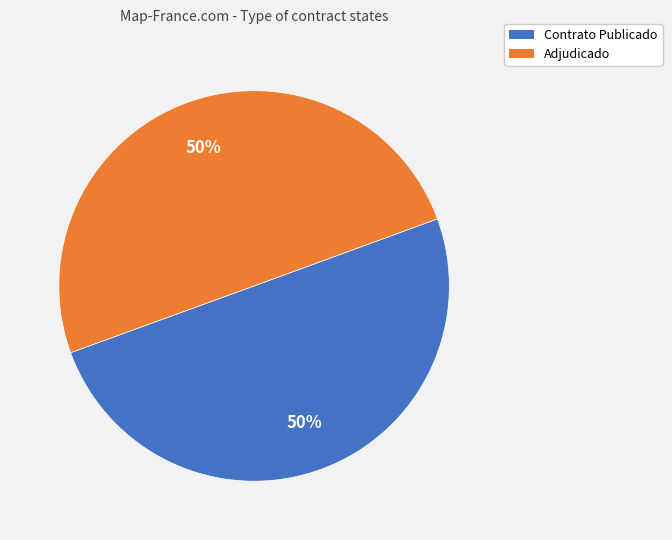

To the nearest percent, what is the average slice percentage?

50%